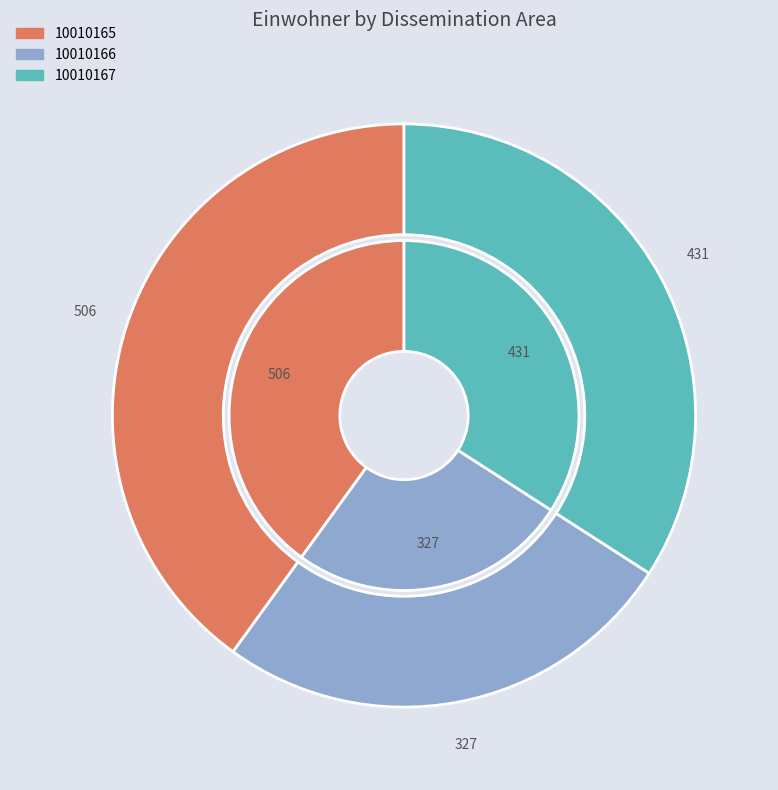

Rank the categories by value from highest to lowest.

10010165, 10010167, 10010166